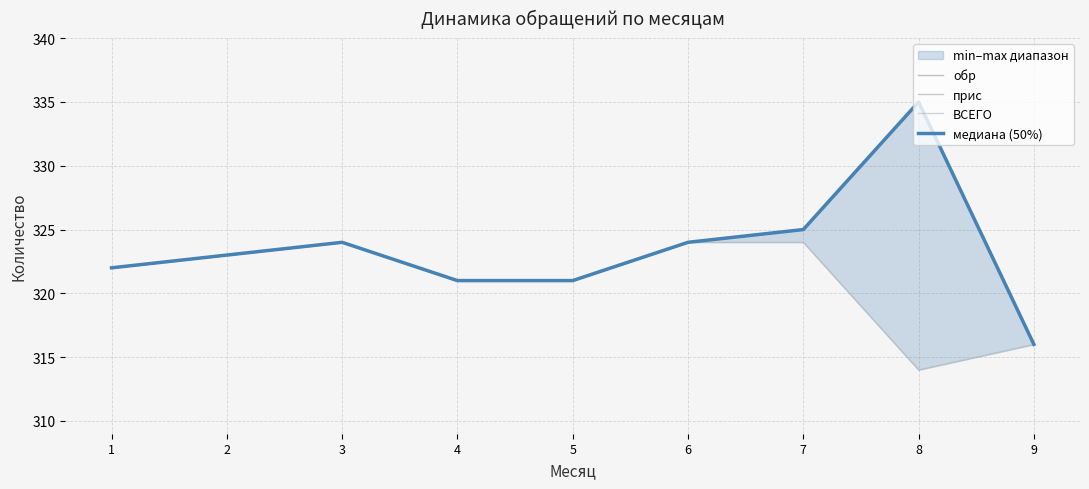

Rank the series by their maximum value, from lowest to highest.

ВСЕГО, обр, прис, медиана (50%)